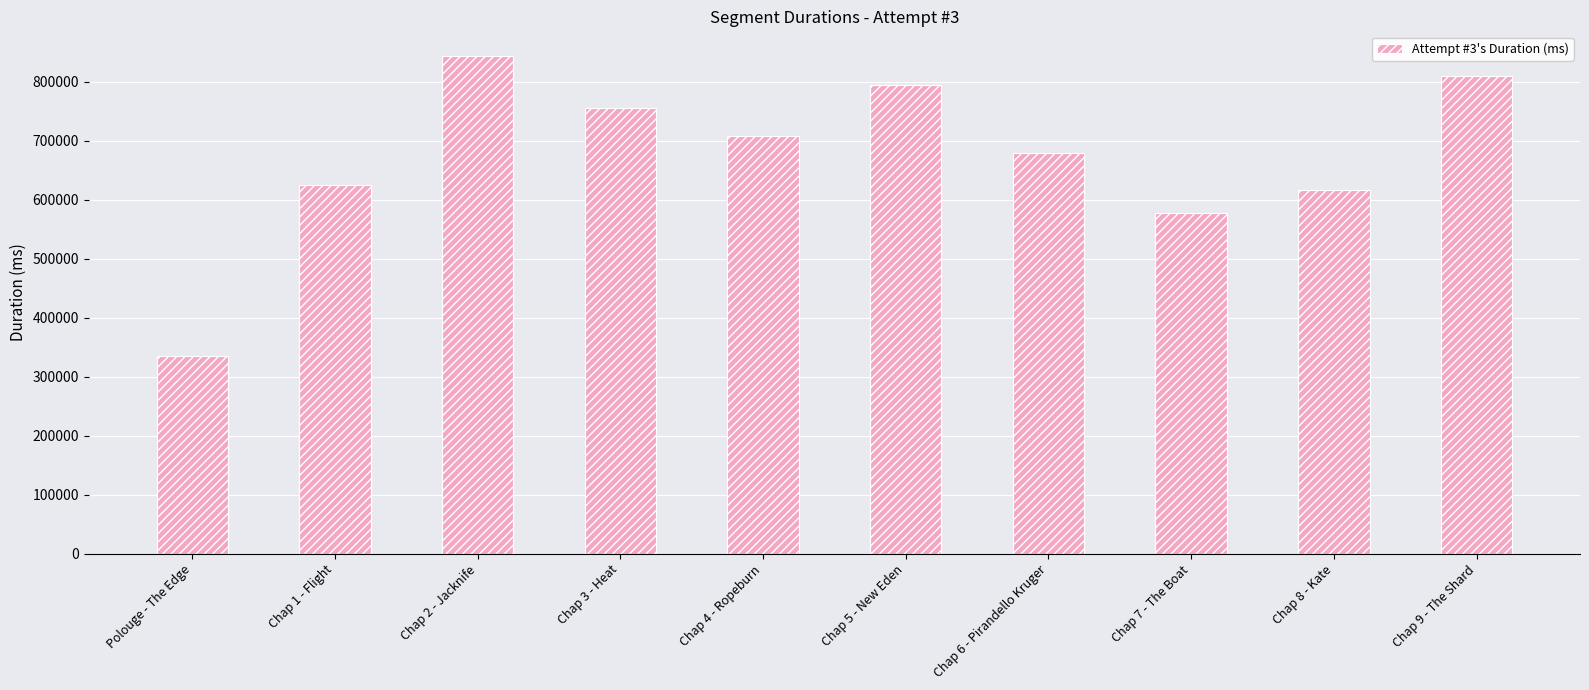

What is the label of the 2nd bar from the right?

Chap 8 - Kate